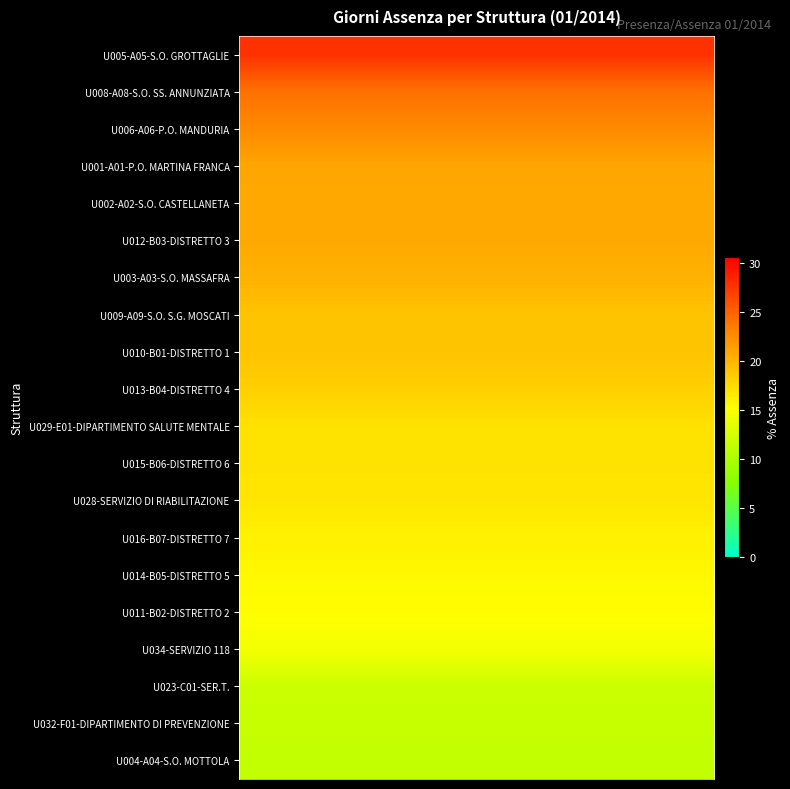

At how many categories does at least one series exceed 13?

20